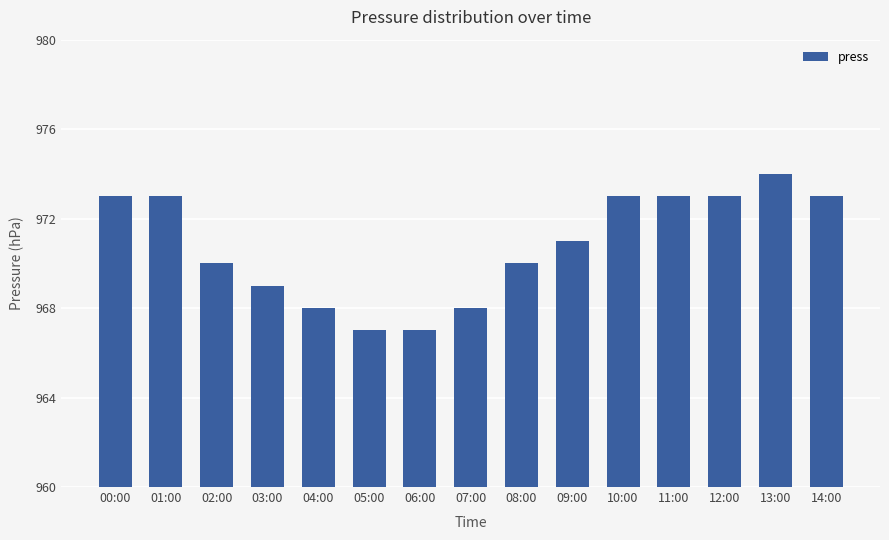

Which has a higher value, 12:00 or 05:00?

12:00